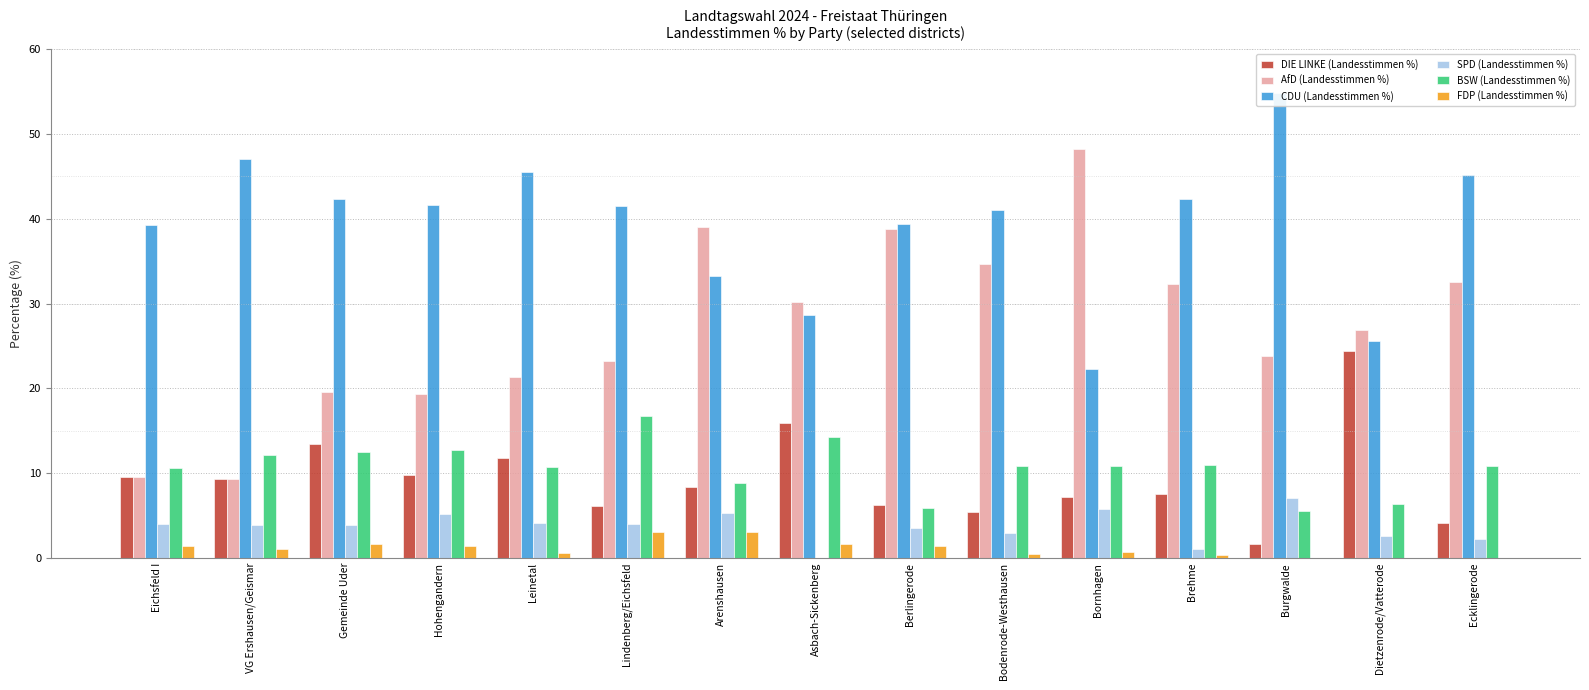

Reading left to right, transcribe all the data shown in this chart.

DIE LINKE (Landesstimmen %): 9.6	9.3	13.4	9.8	11.8	6.1	8.4	15.9	6.3	5.4	7.2	7.5	1.6	24.4	4.1
AfD (Landesstimmen %): 9.6	9.3	19.6	19.3	21.3	23.2	39.0	30.2	38.8	34.7	48.2	32.3	23.8	26.9	32.6
CDU (Landesstimmen %): 39.3	47.0	42.3	41.6	45.5	41.5	33.3	28.6	39.4	41.0	22.3	42.3	54.8	25.6	45.2
SPD (Landesstimmen %): 4.0	3.9	3.9	5.2	4.1	4.0	5.3	0.0	3.5	3.0	5.8	1.1	7.1	2.6	2.3
BSW (Landesstimmen %): 10.6	12.1	12.5	12.7	10.7	16.7	8.9	14.3	5.9	10.9	10.8	11.0	5.6	6.4	10.9
FDP (Landesstimmen %): 1.4	1.1	1.6	1.4	0.6	3.1	3.1	1.6	1.4	0.5	0.7	0.4	0.0	0.0	0.0